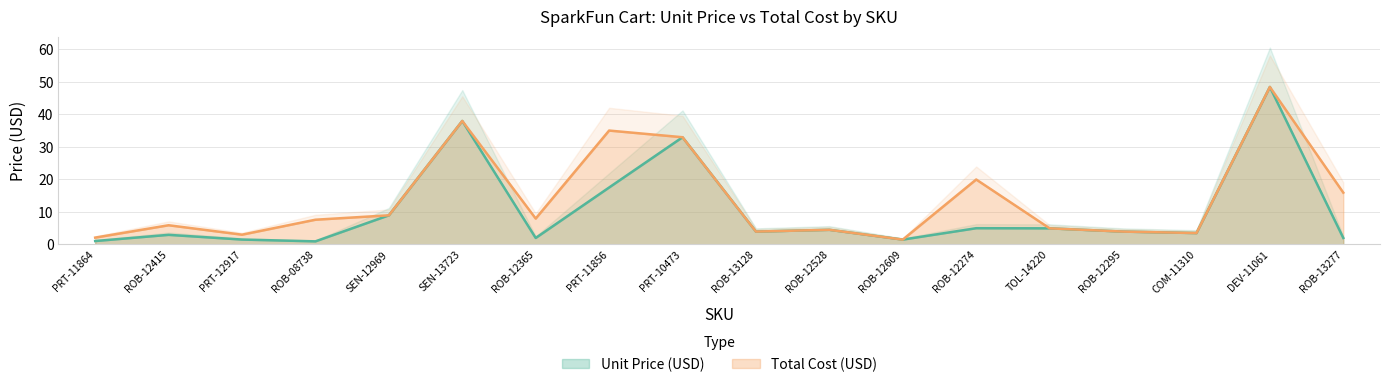

What is the label of the 13th point from the right?

SEN-13723